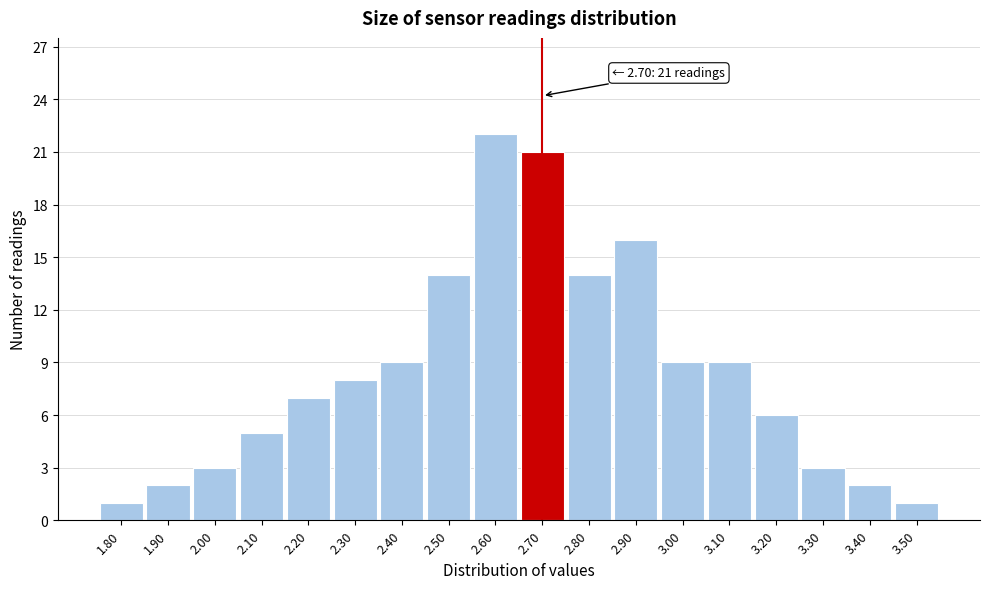

Which range on the x-axis has the tallest bar?

2.55 to 2.65